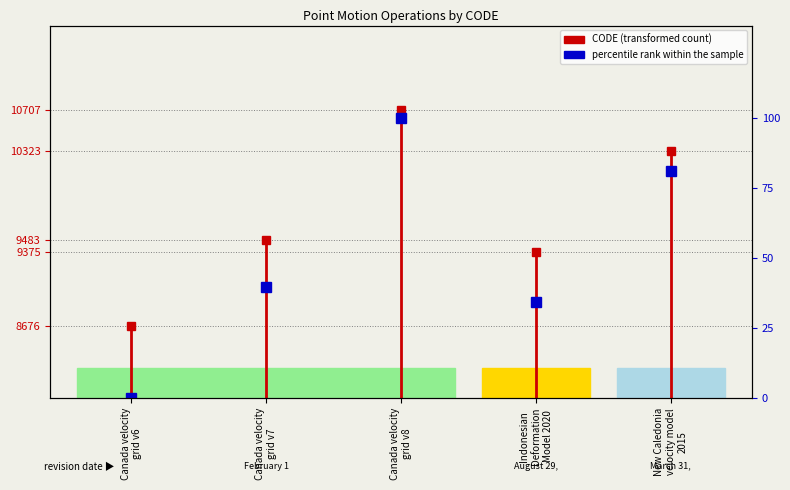

What position from the left is Canada velocity
grid v7?

2